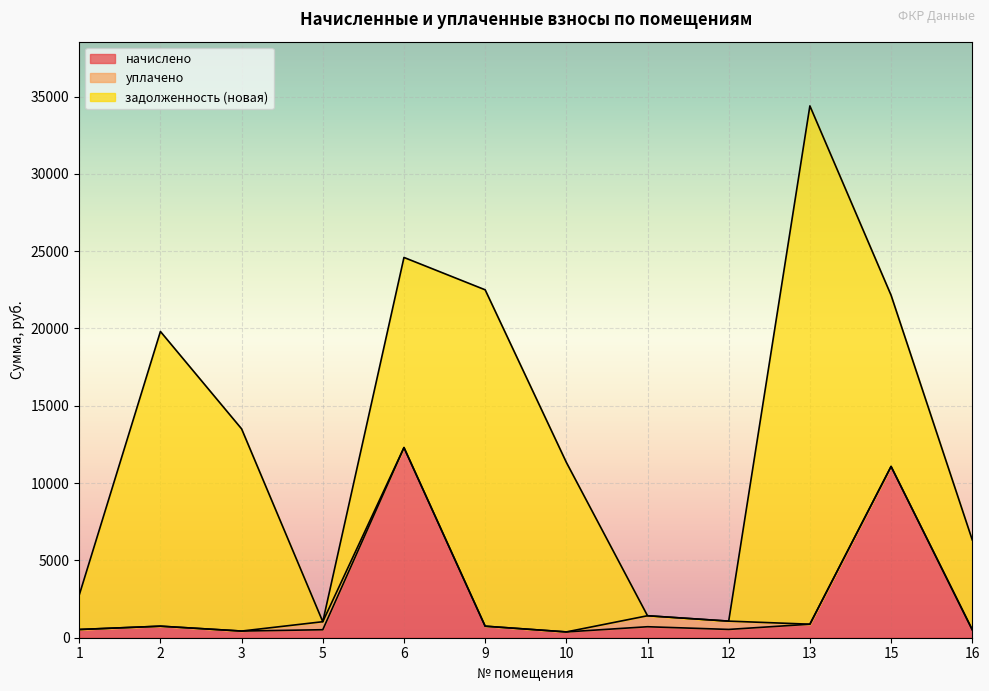

Where does the начислено series first go above 710?

2